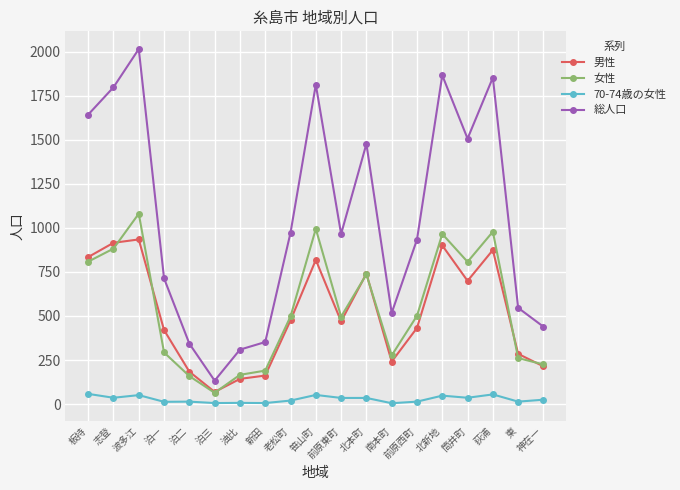

What is the difference between the highest and lowest values at 波多江?

1963